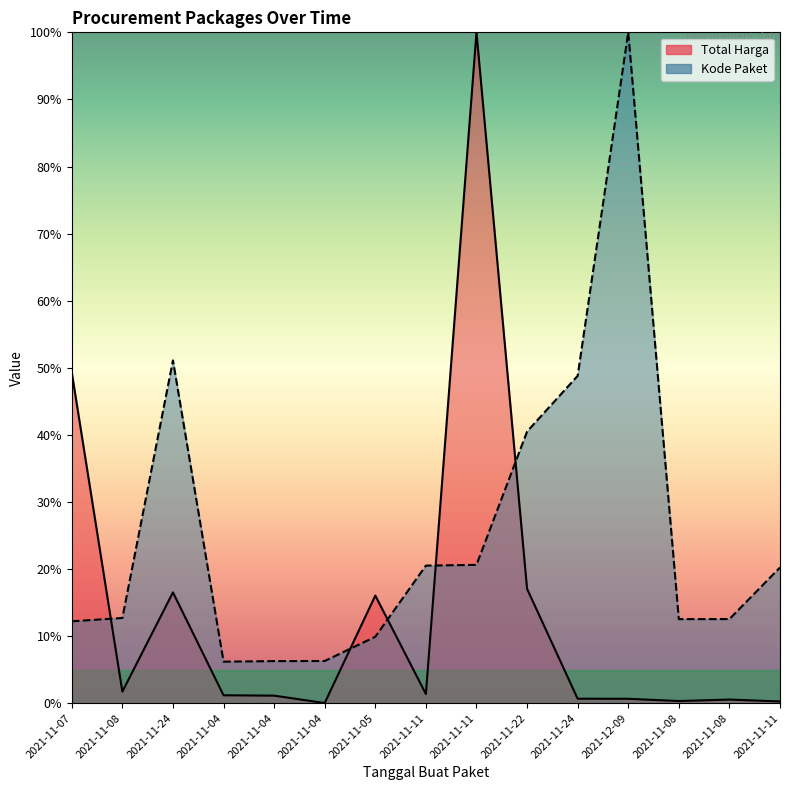

True or false: Total Harga and Kode Paket intersect in this chart.

True